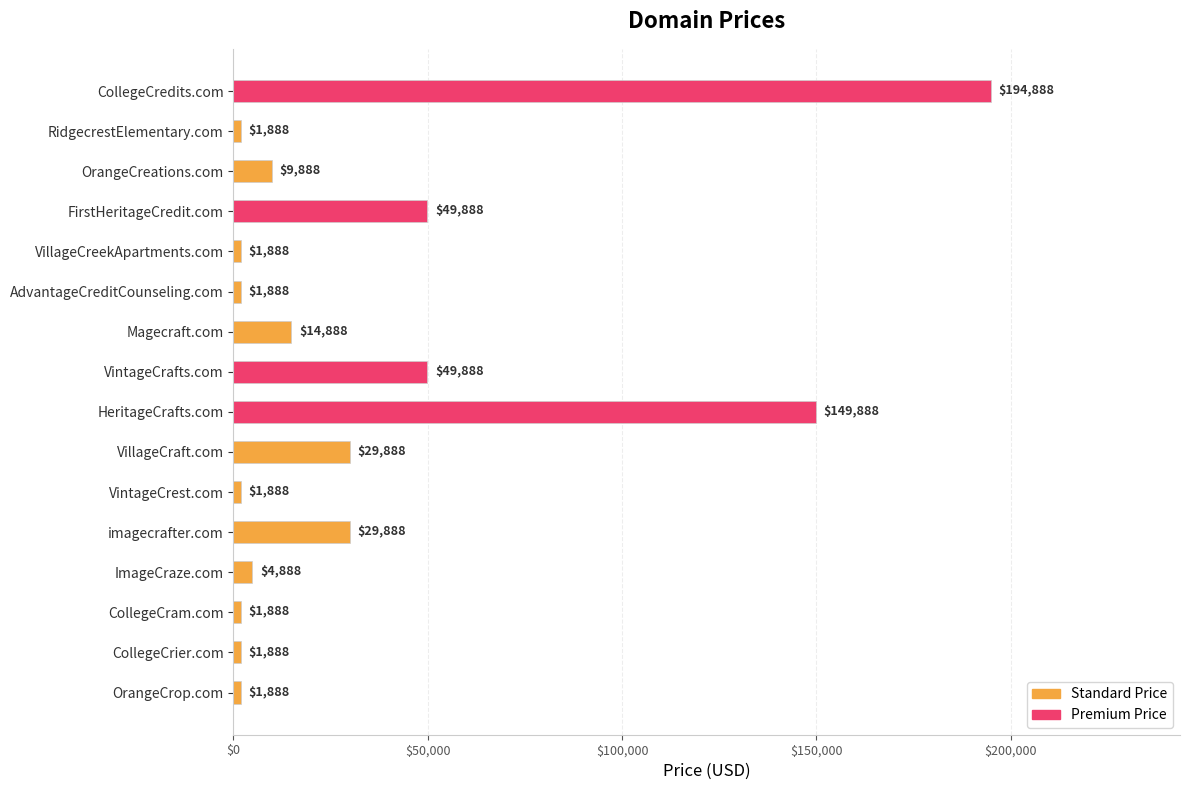

Between CollegeCram.com and FirstHeritageCredit.com, which is larger?

FirstHeritageCredit.com